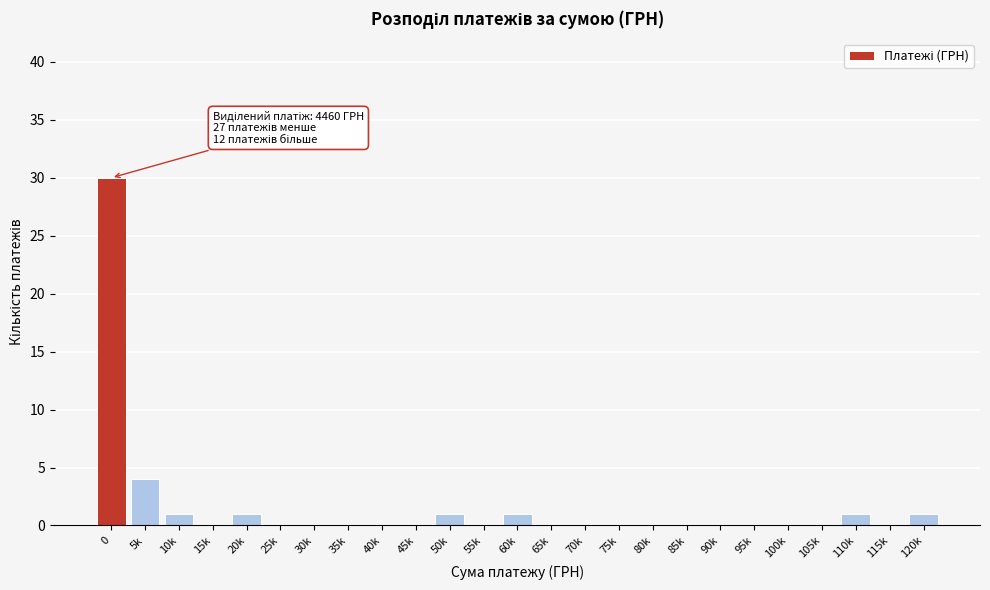

Reading left to right, extract all data points from this chart.

0=30	5k=4	10k=1	15k=0	20k=1	25k=0	30k=0	35k=0	40k=0	45k=0	50k=1	55k=0	60k=1	65k=0	70k=0	75k=0	80k=0	85k=0	90k=0	95k=0	100k=0	105k=0	110k=1	115k=0	120k=1